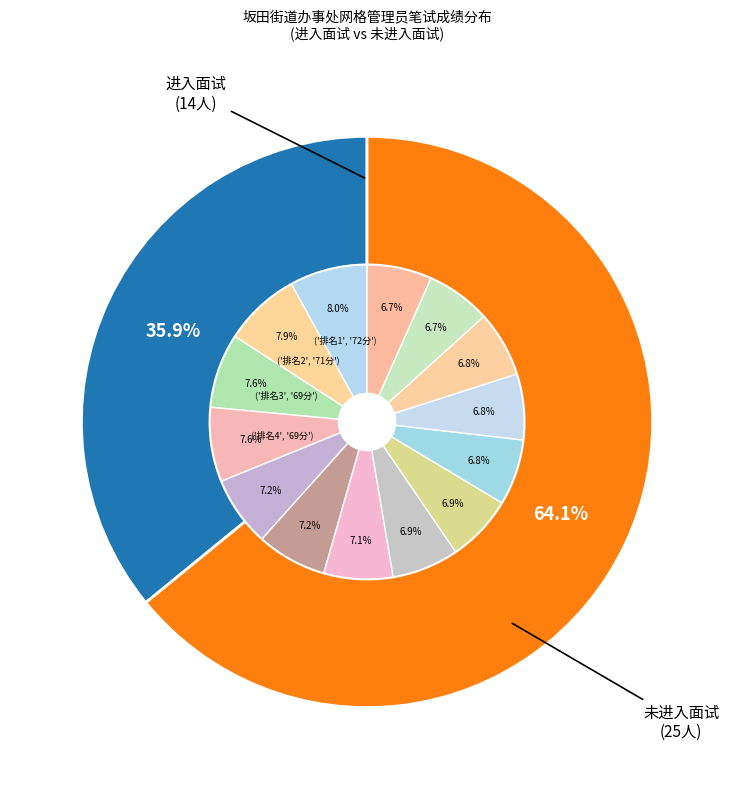

Do 3 and 8 together represent more than half of the pie?

No